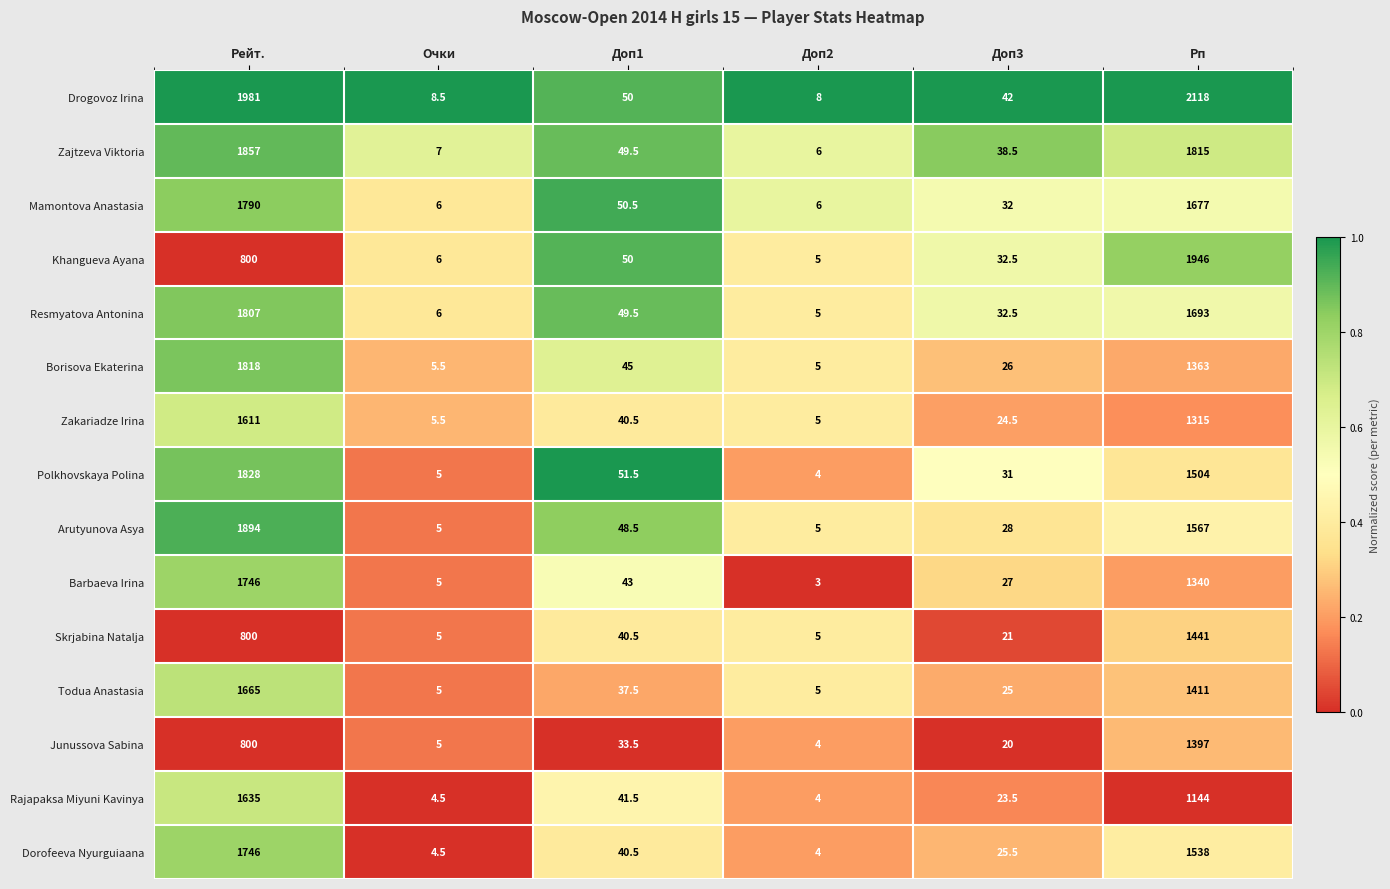

Which series has the largest total across all categories?

Drogovoz Irina